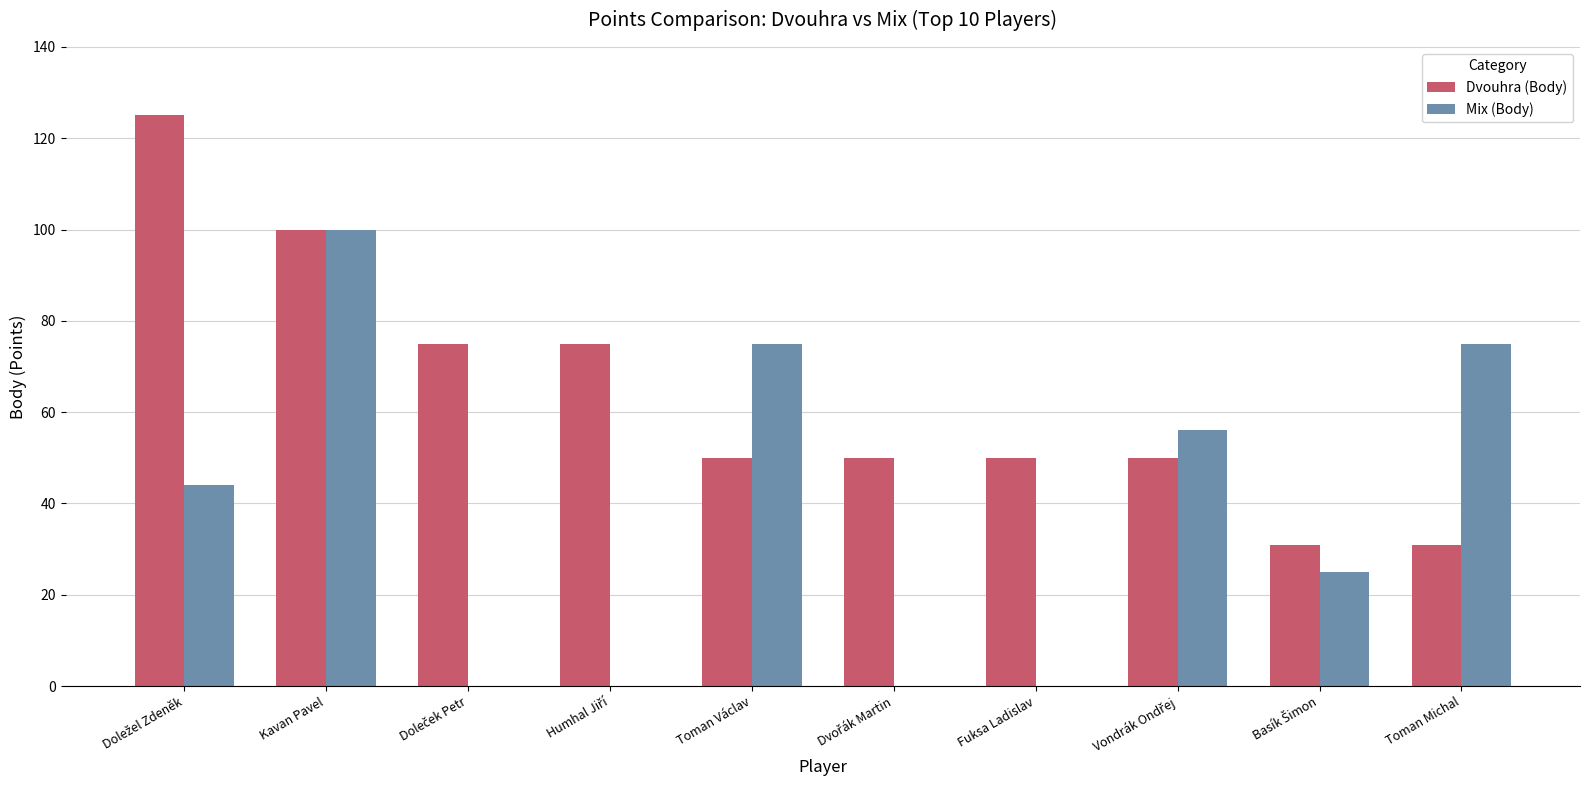

At which label does Mix (Body) reach its peak?

Kavan Pavel